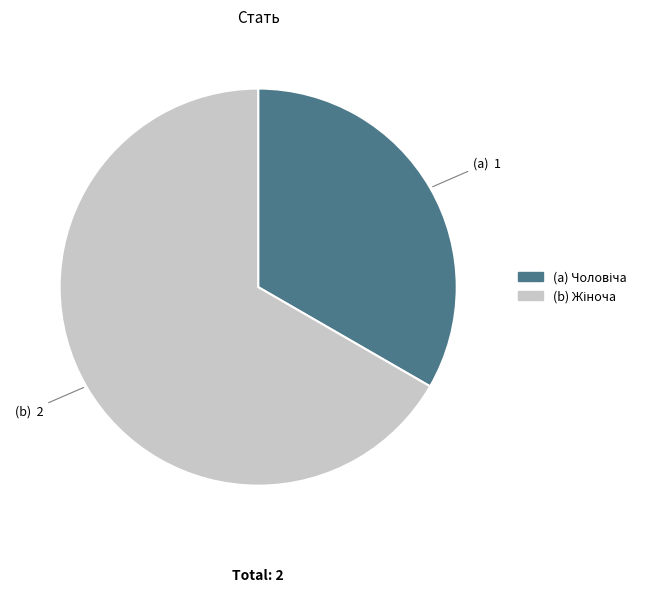

Is there any slice that represents more than half of the pie?

Yes